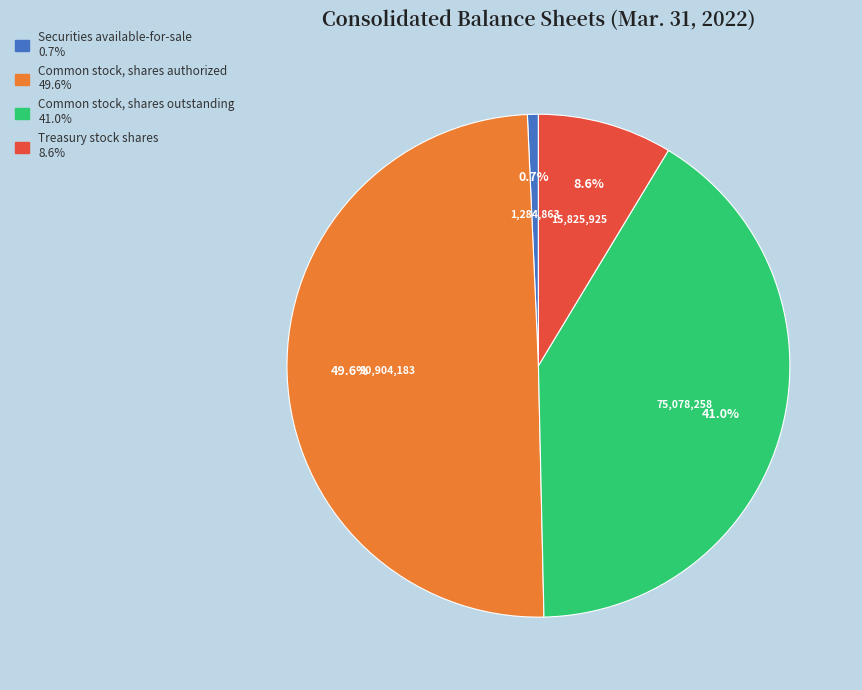

Is the sum of Treasury stock shares and Common stock, shares authorized greater than half?

Yes